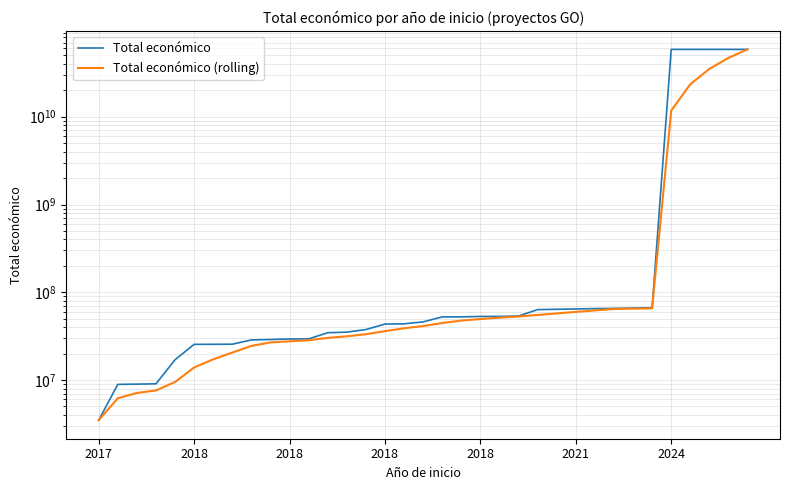

How many values in the Total económico (rolling) series exceed 41171647?

17